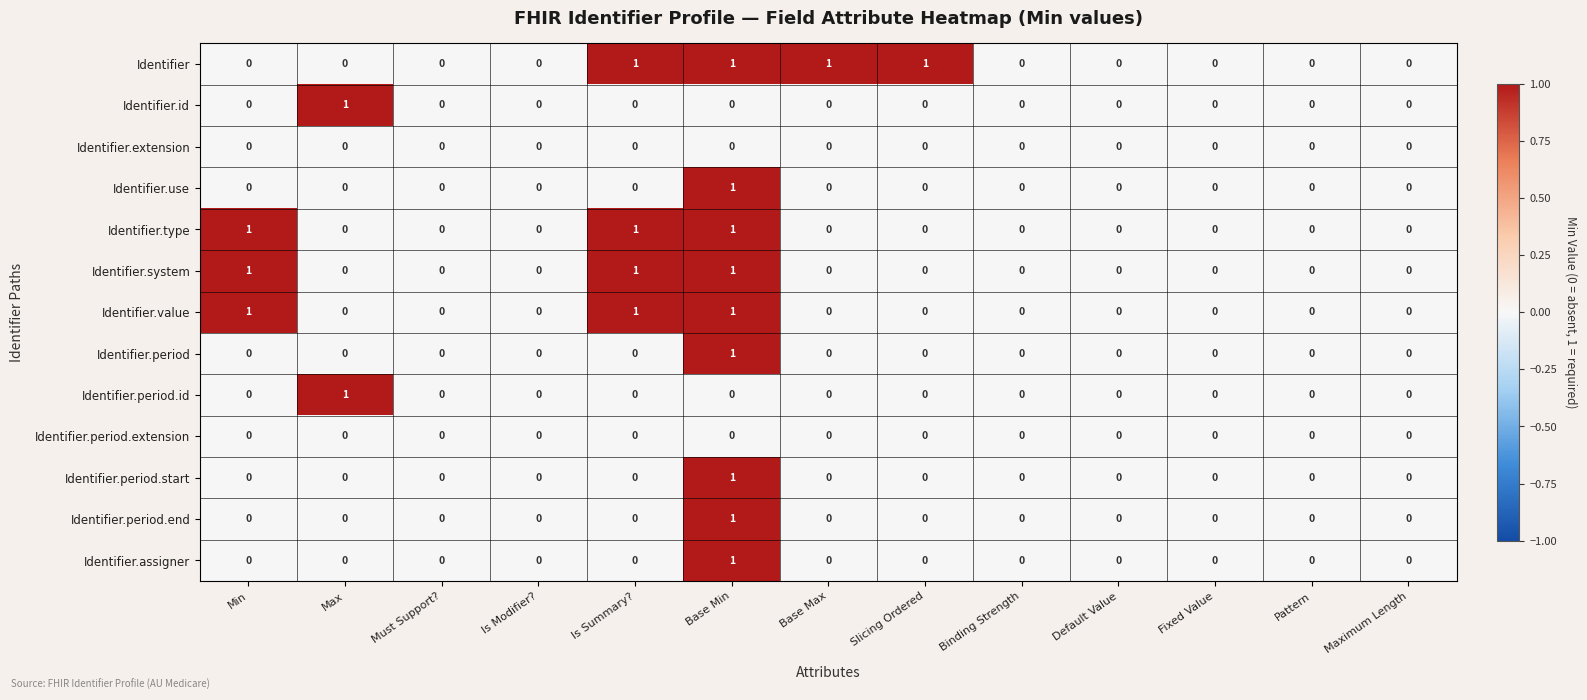

What is the maximum value shown in the chart?

1